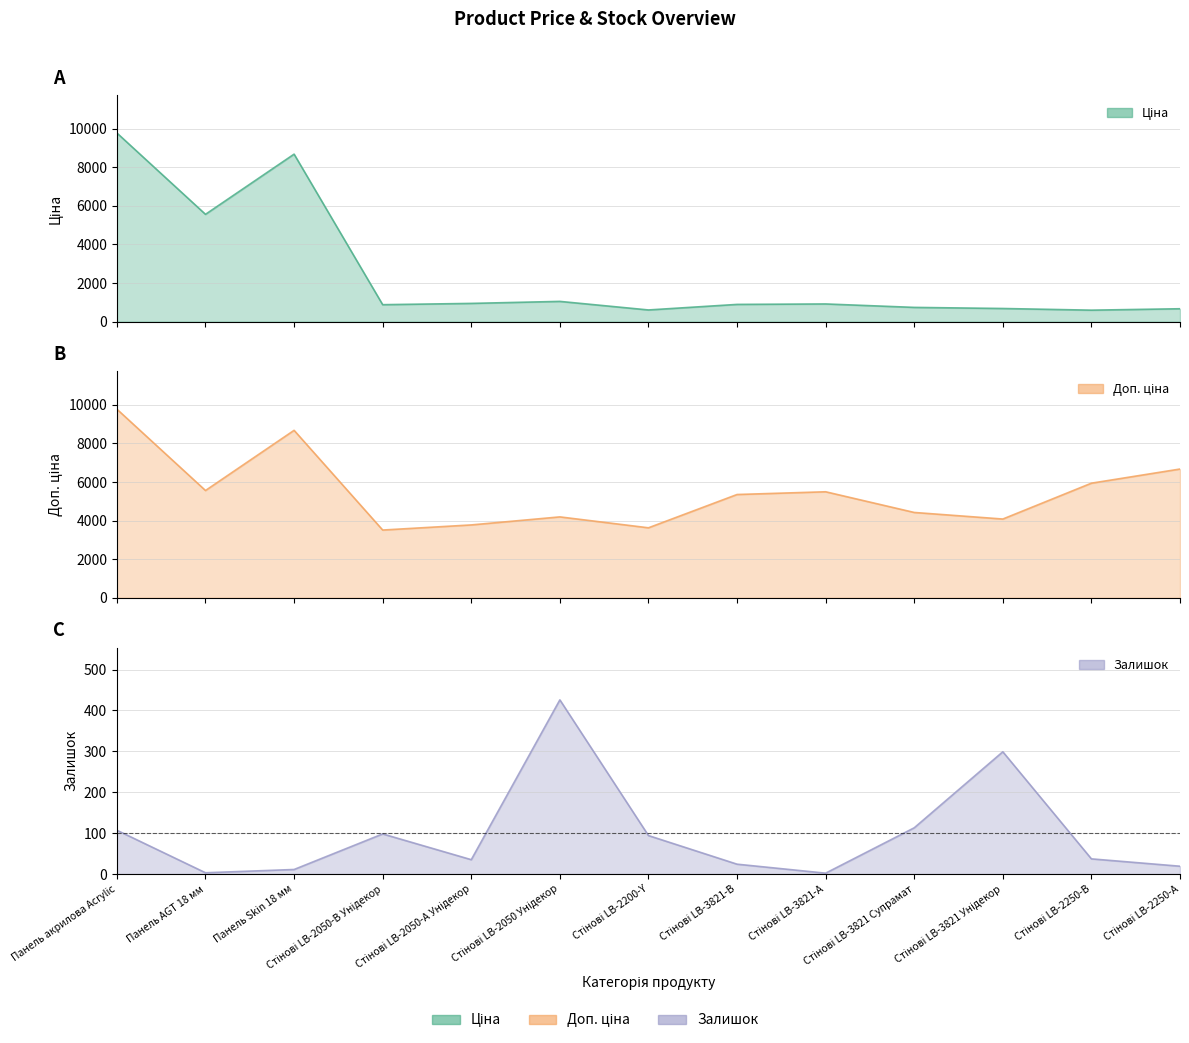

What is the total value across all series at Стінові LB-2200-Y?

4326.6